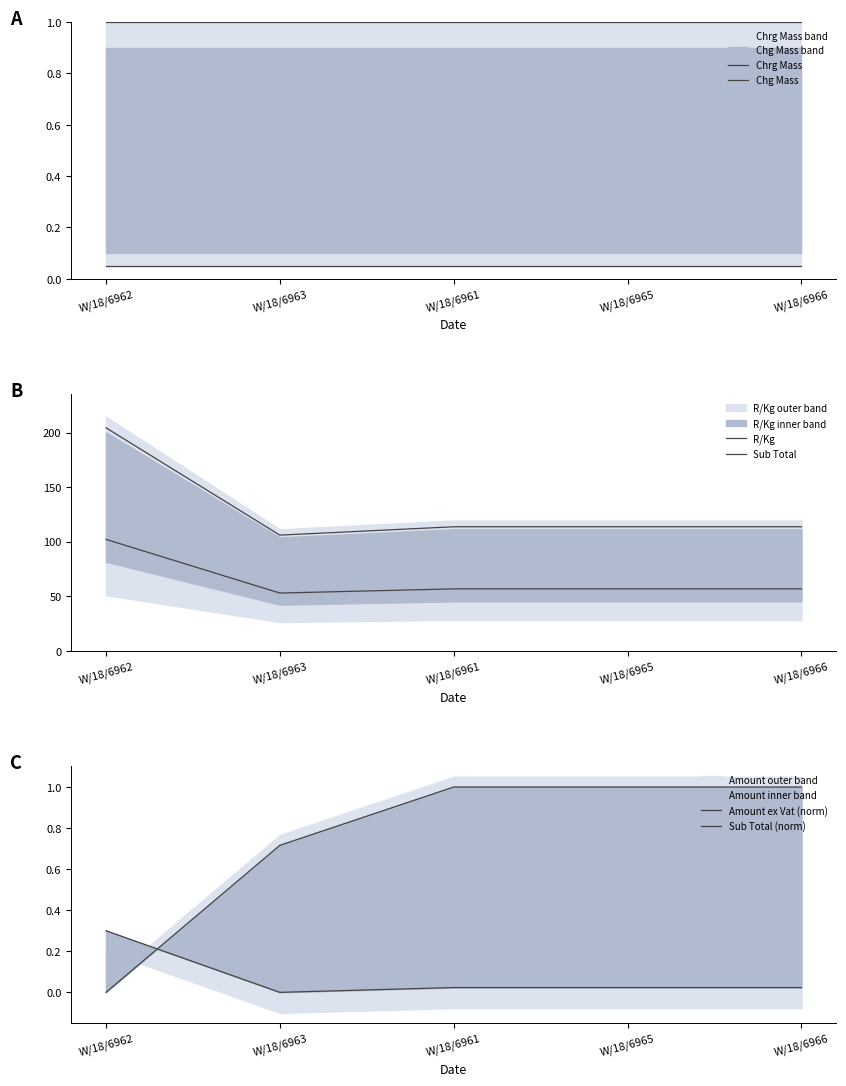

What is the value of the R/Kg point at the 4th from the left?

113.7